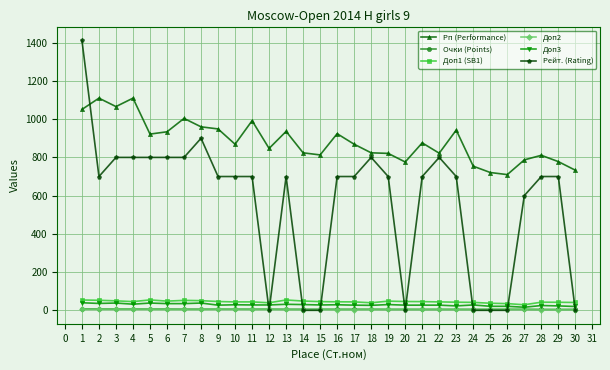

Which series has the widest spread of values?

Рейт. (Rating)